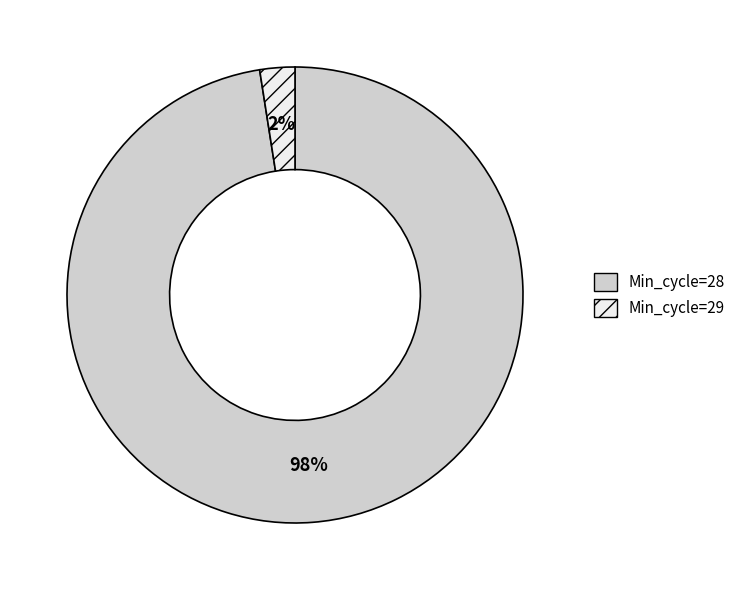

Is it true that Min_cycle=28 is 88% of the pie?

False